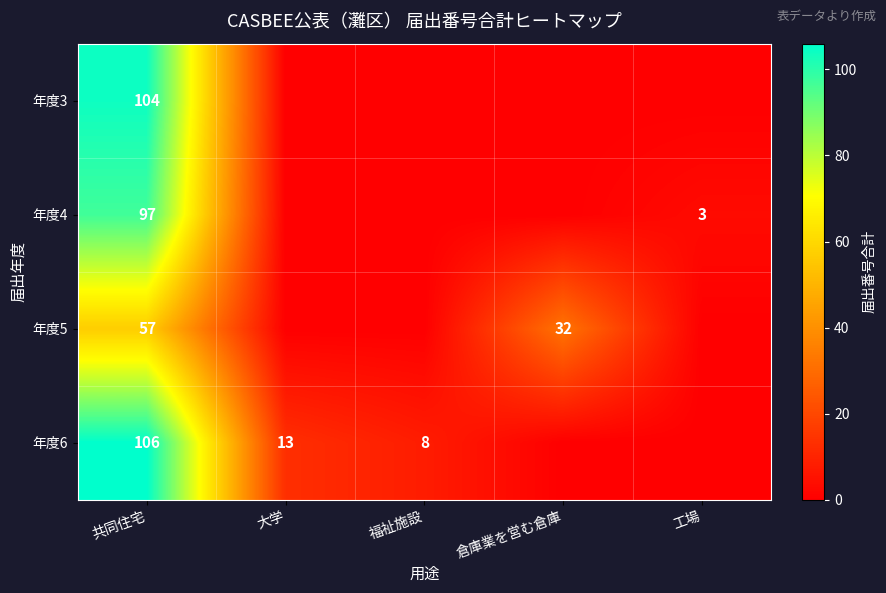

What is the difference between the 年度6 values at 共同住宅 and 福祉施設?

98